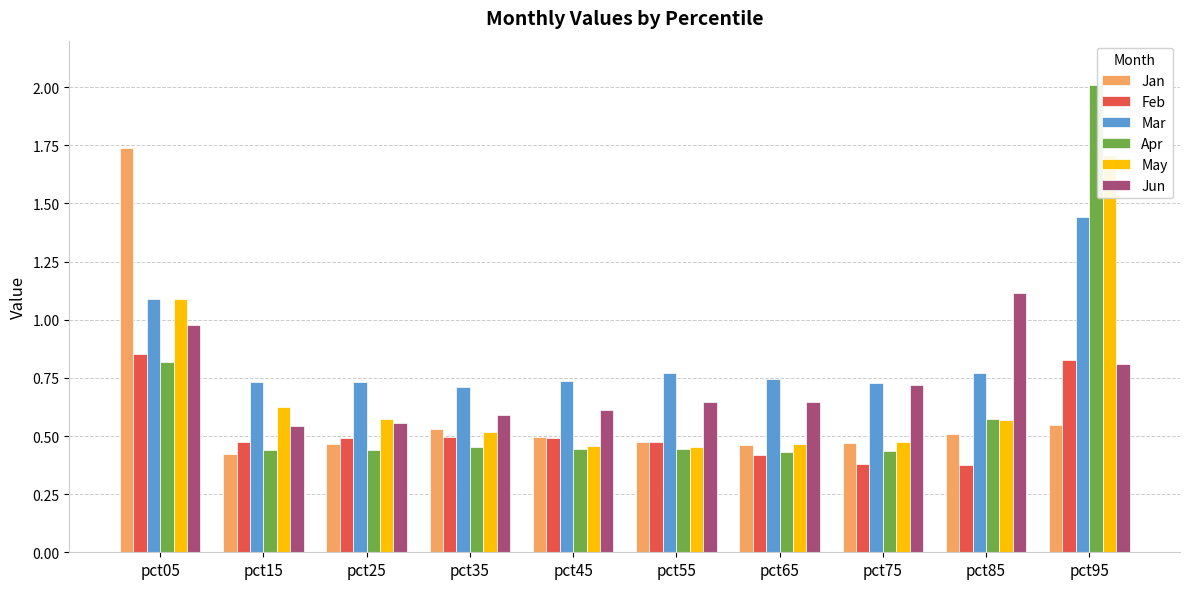

Which series has the largest total across all categories?

Mar